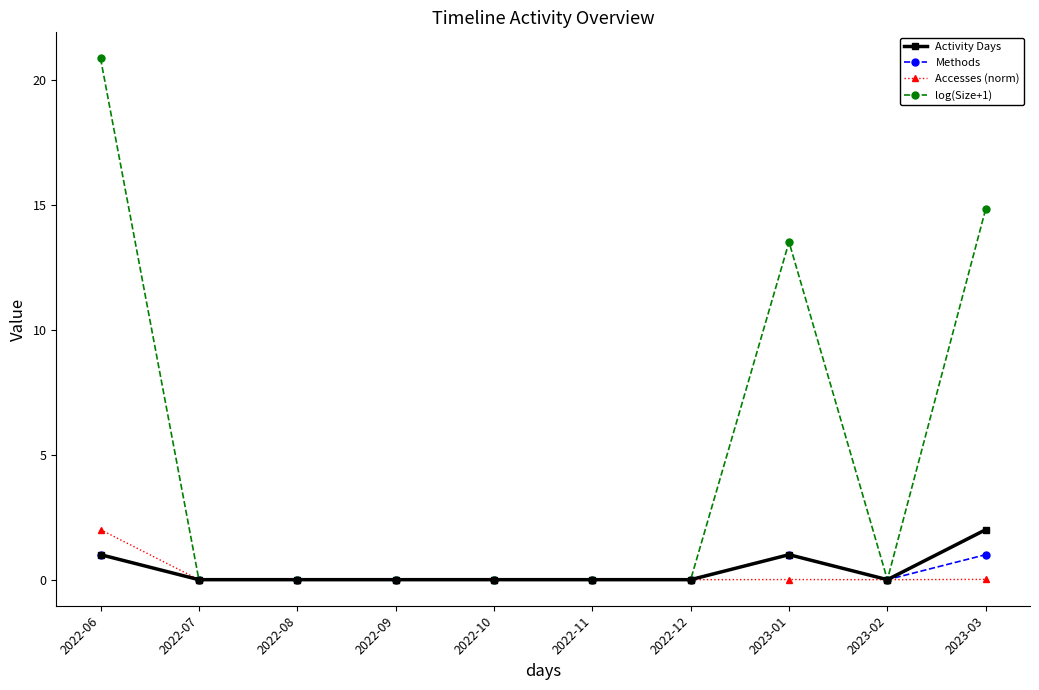

Which series has the largest total across all categories?

log(Size+1)